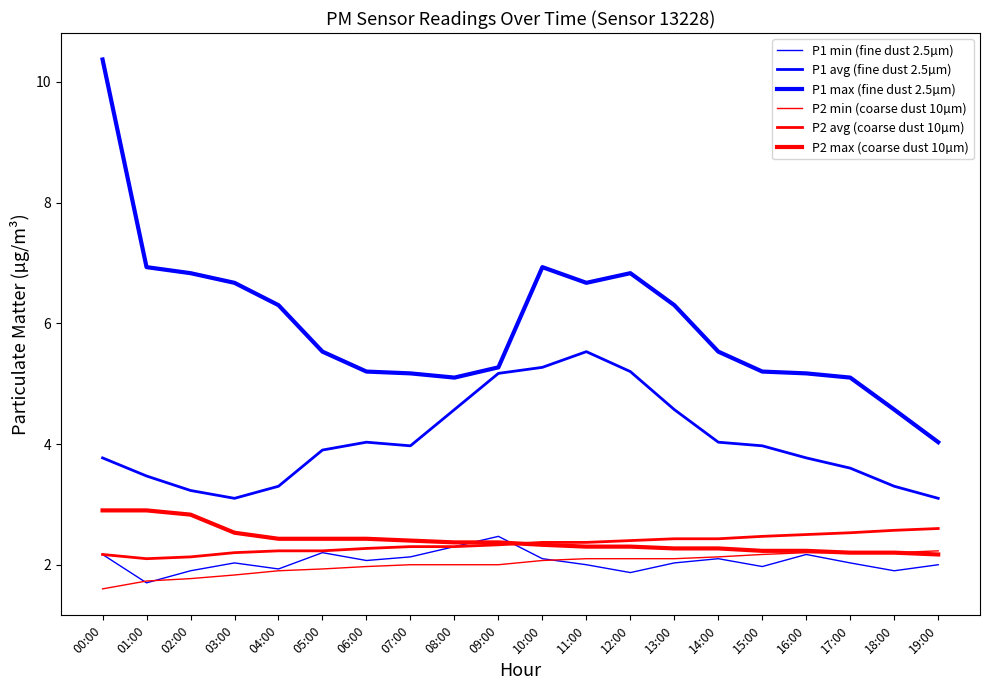

What is the average value of the P2 avg (coarse dust 10µm) series?

2.3